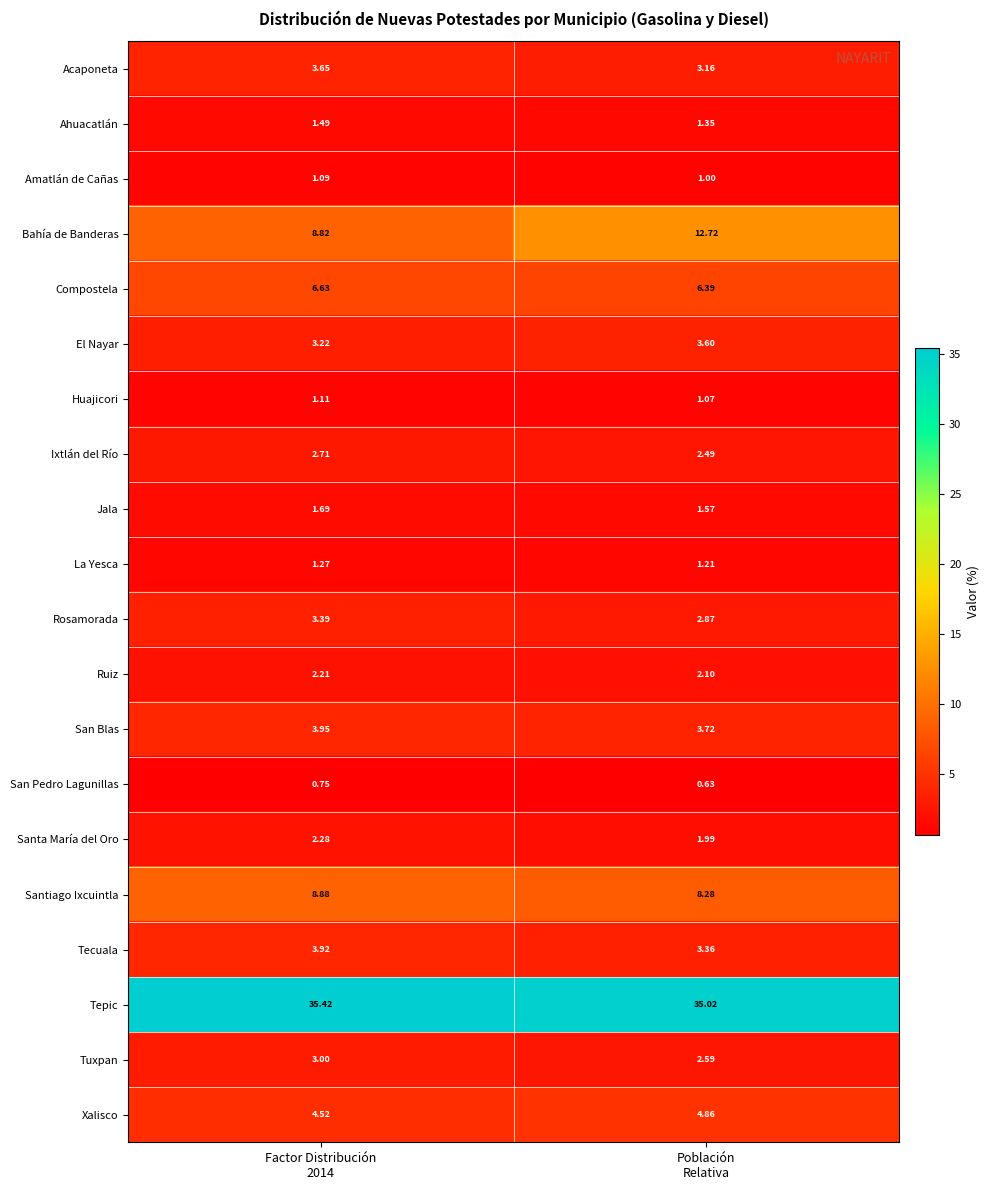

Which series has the widest spread of values?

Bahía de Banderas